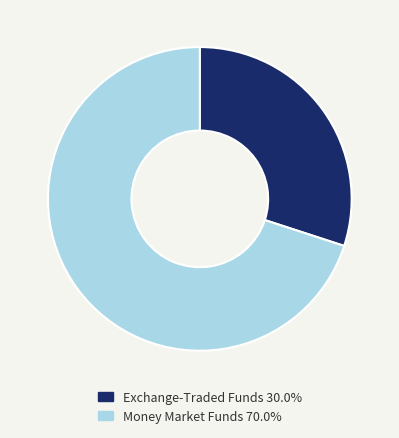

Is there any slice that represents more than half of the pie?

Yes